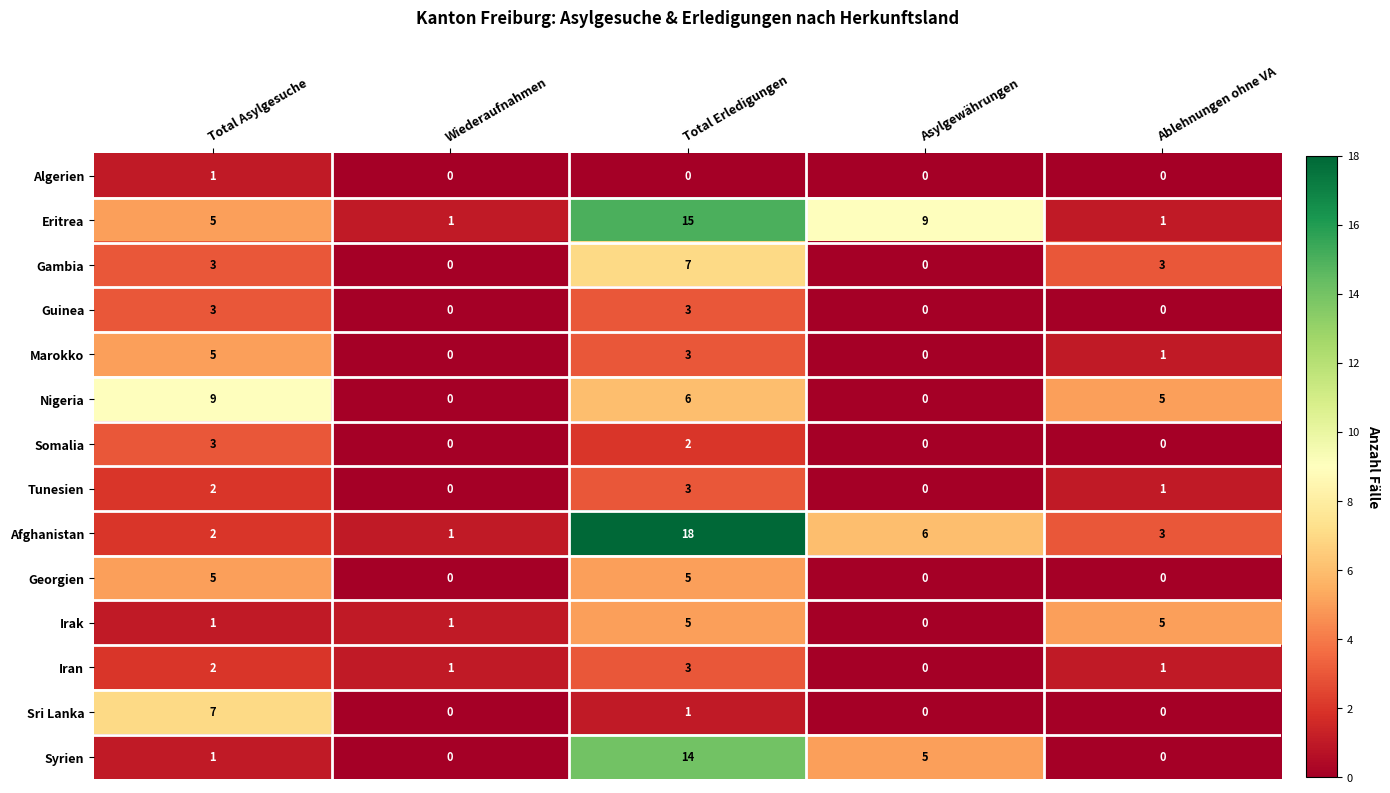

How many positive values does the Syrien series have?

3